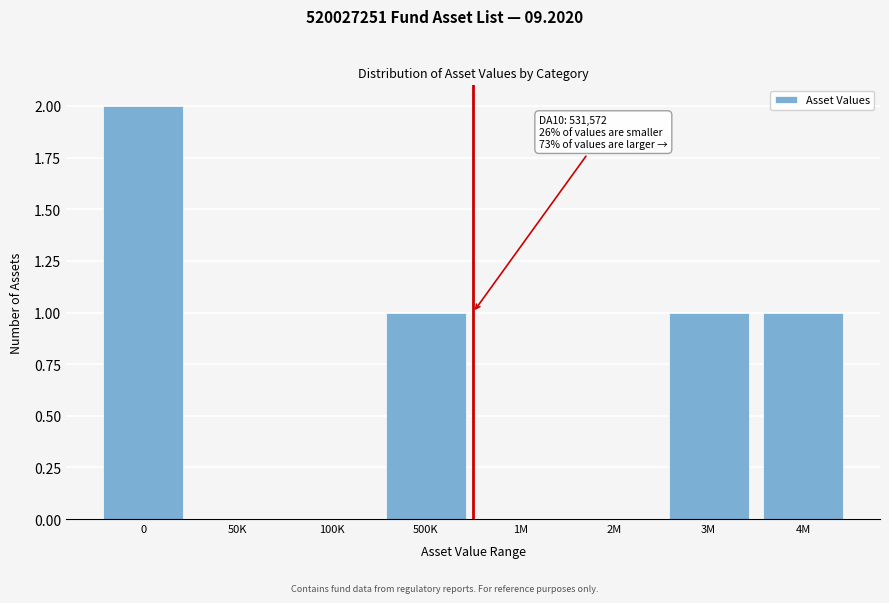

Reading left to right, list all the values displayed in this chart.

0=2	50K=0	100K=0	500K=1	1M=0	2M=0	3M=1	4M=1